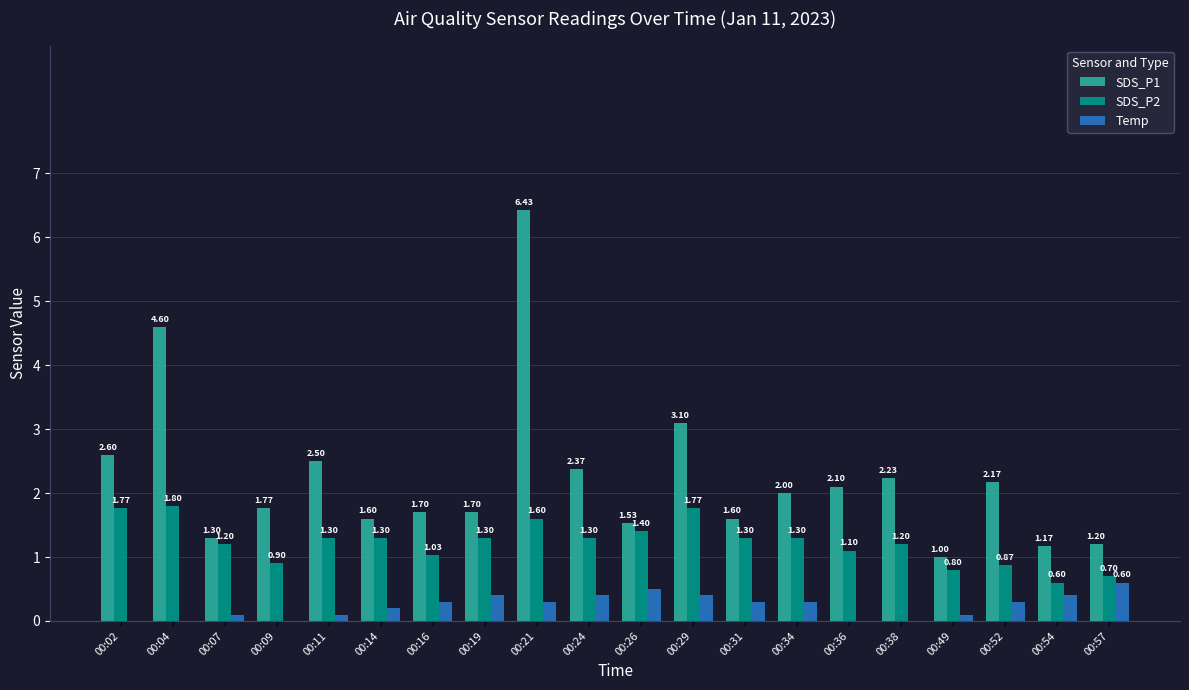

What is the greatest value displayed?

6.4